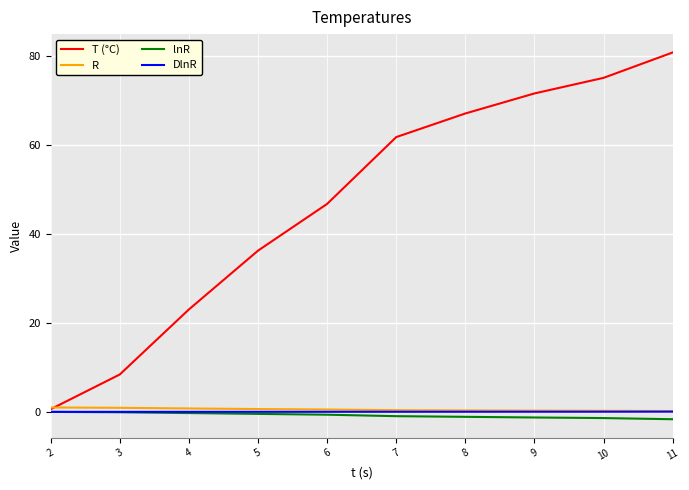

Is it true that lnR equals -1.4 at 10?

True